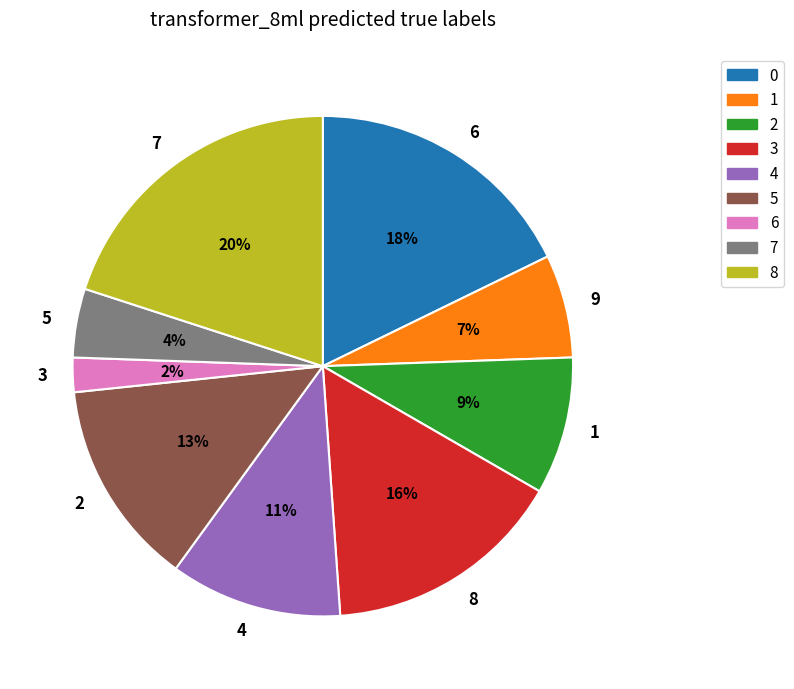

Which has a higher value, 4 or 7?

7